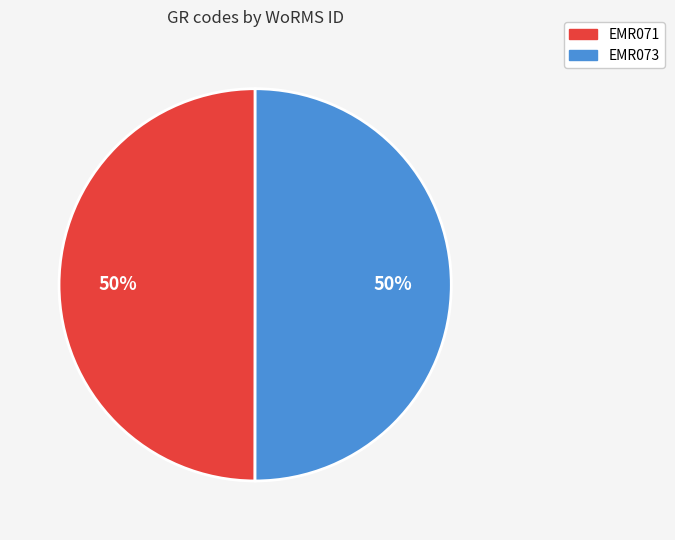

Do EMR073 and EMR071 together represent more than half of the pie?

Yes